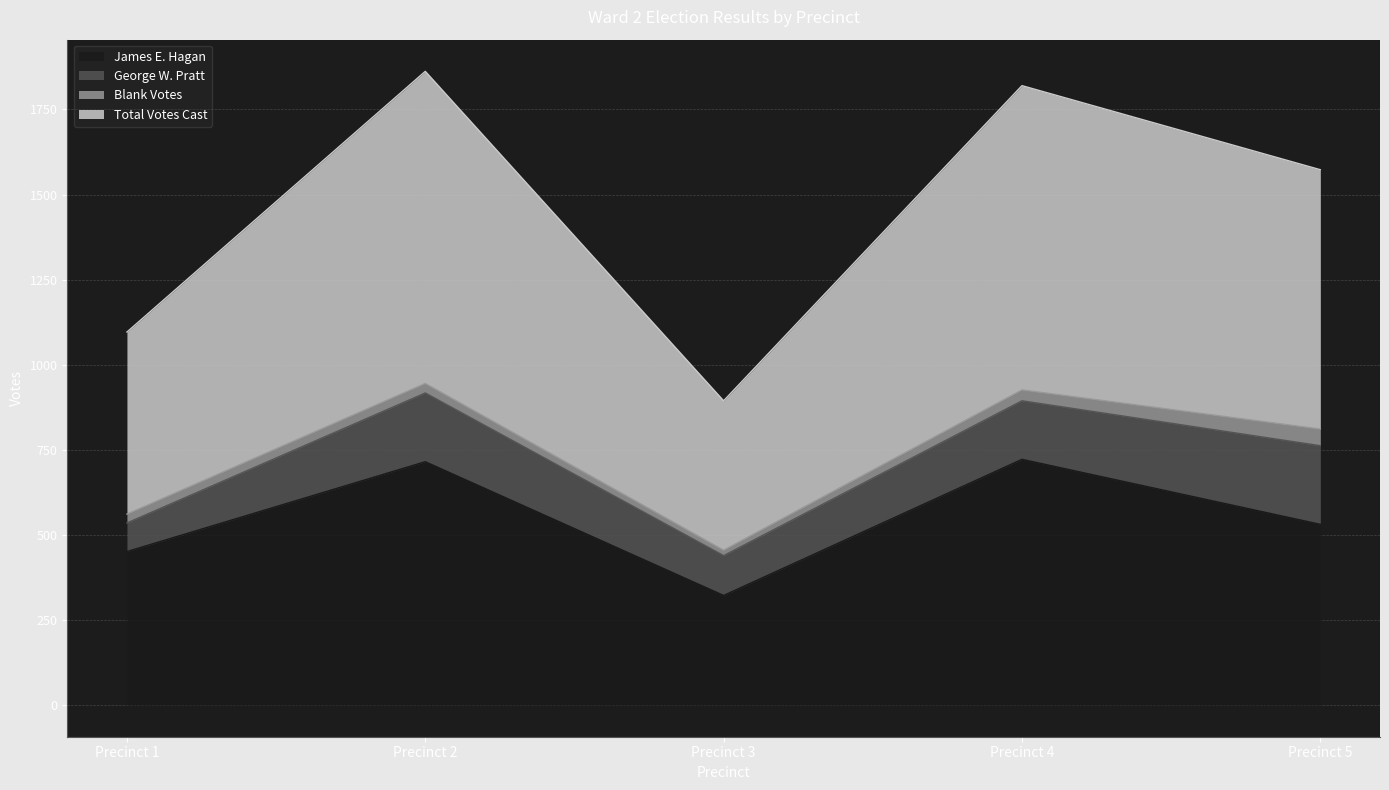

Which series has the largest total across all categories?

Total Votes Cast